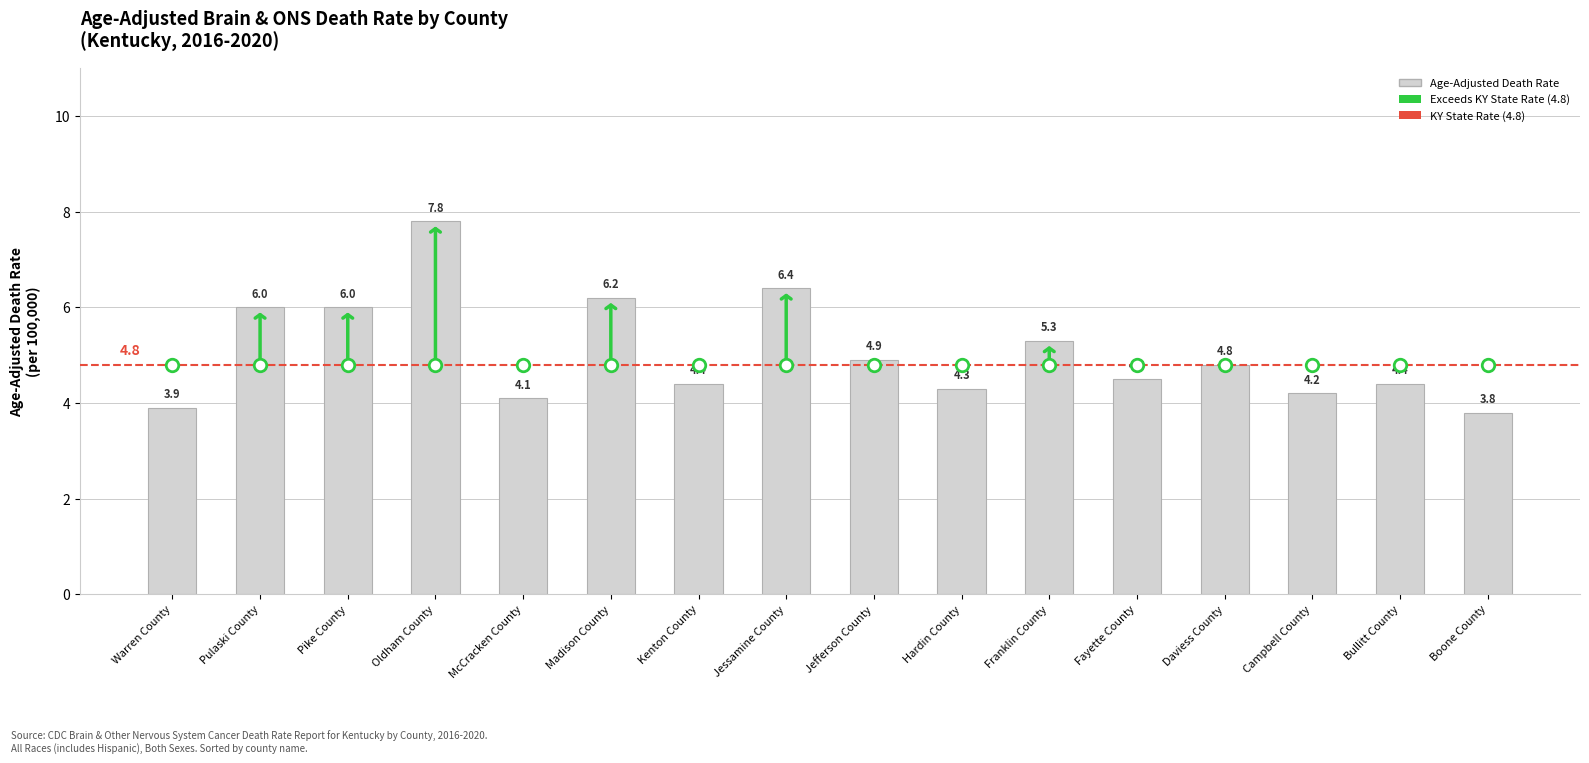

What is the approximate value at Warren County?

3.9